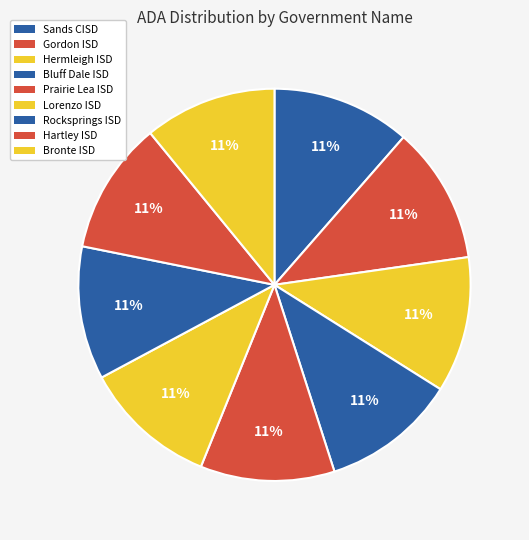

Is the sum of Bronte ISD and Hermleigh ISD greater than half?

No